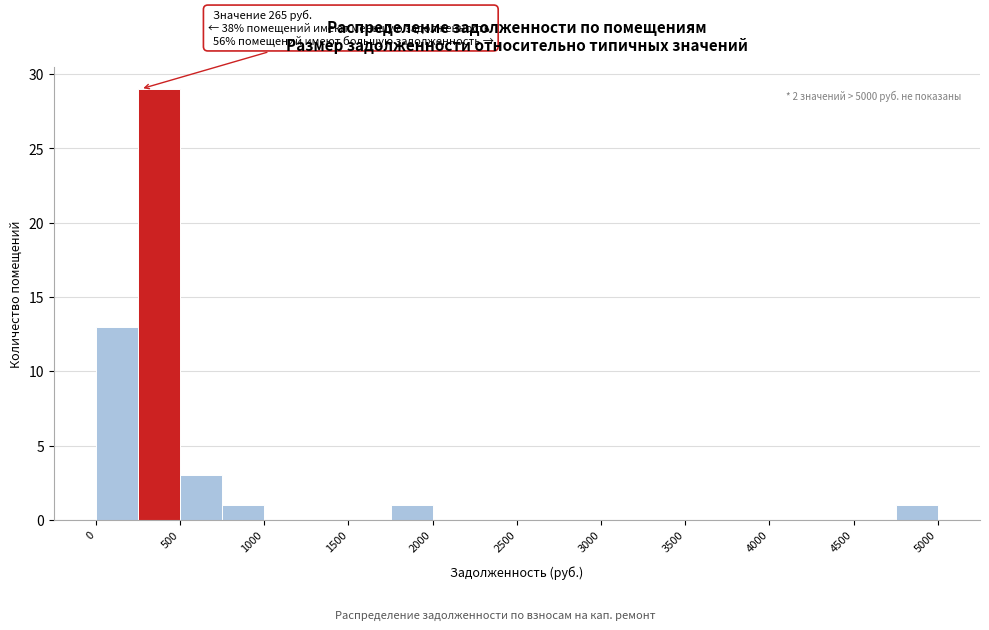

Over which range of the x-axis is the bar tallest?

250 to 500